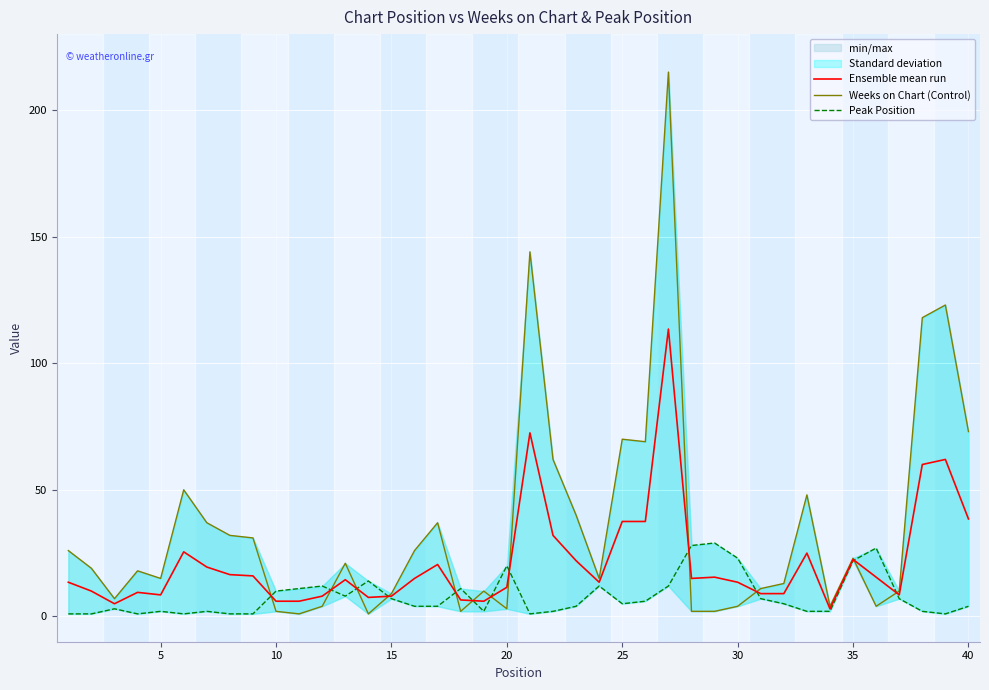

How many interior local valleys does the Peak Position series have?

7